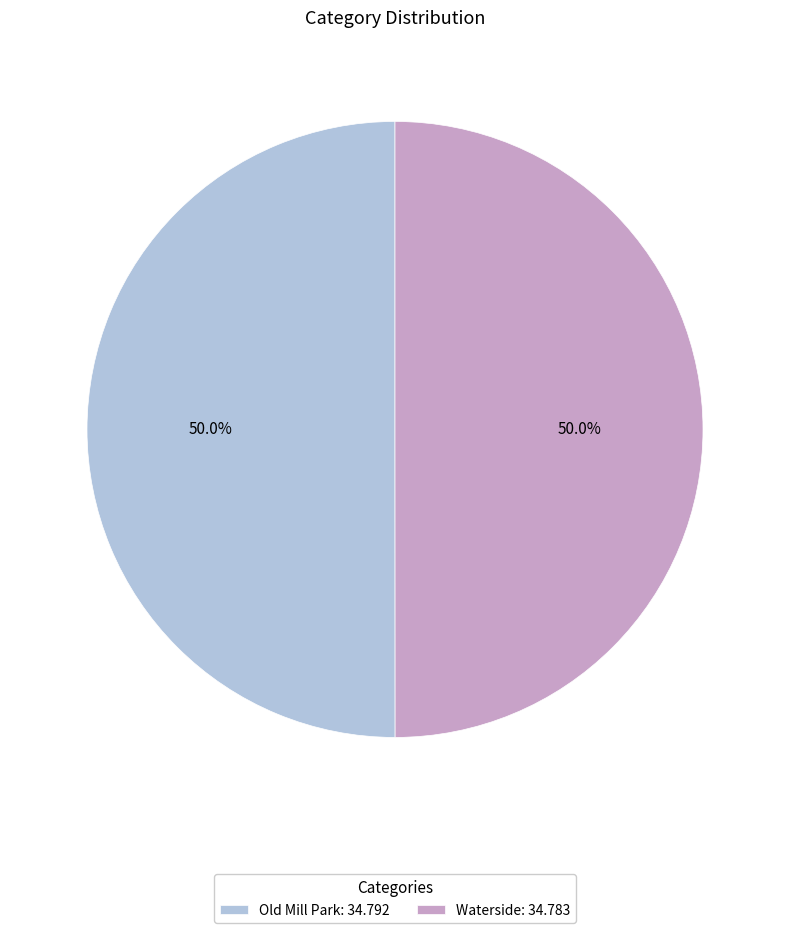

Approximately how many times larger is the value at Old Mill Park: 34.792 compared to Waterside: 34.783?

1.0